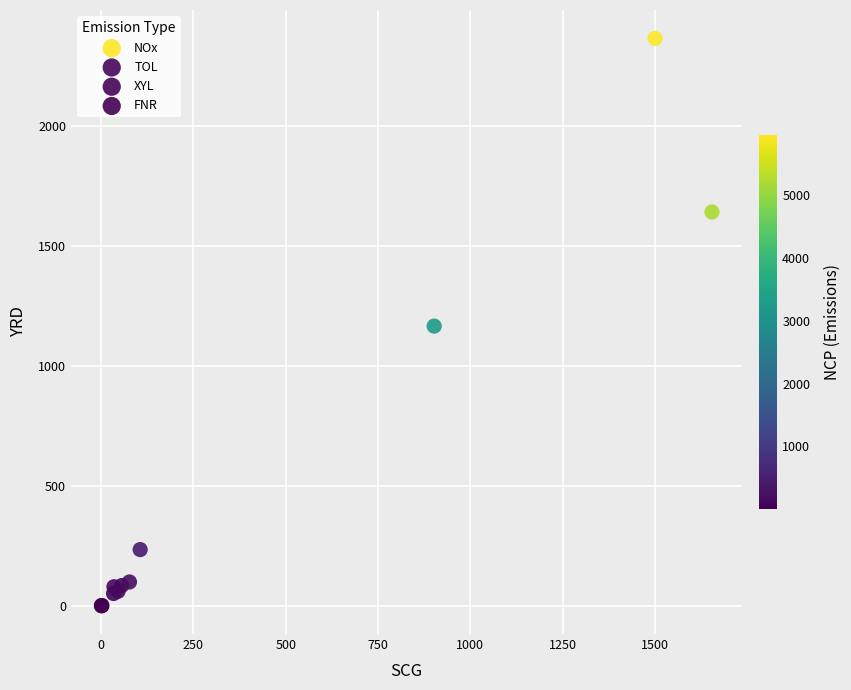

Which series contains the highest Y value?

NOx